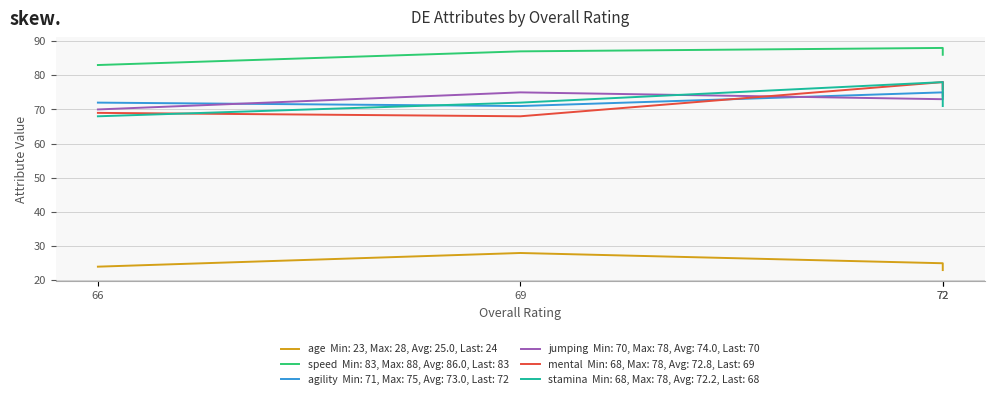

Which series changed the most between 72 and 66?

jumping